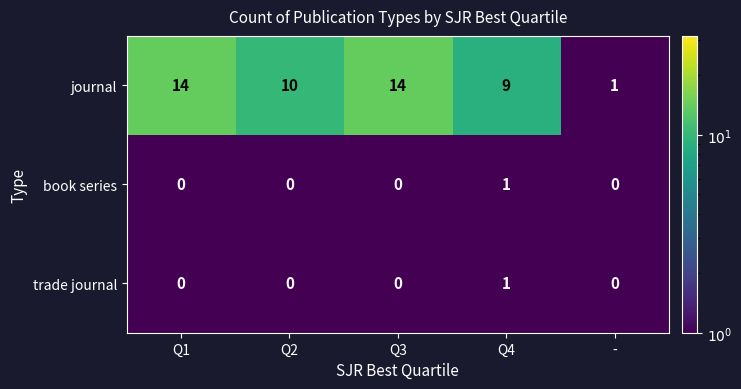

The book series series shows 0 at Q1. True or false?

True